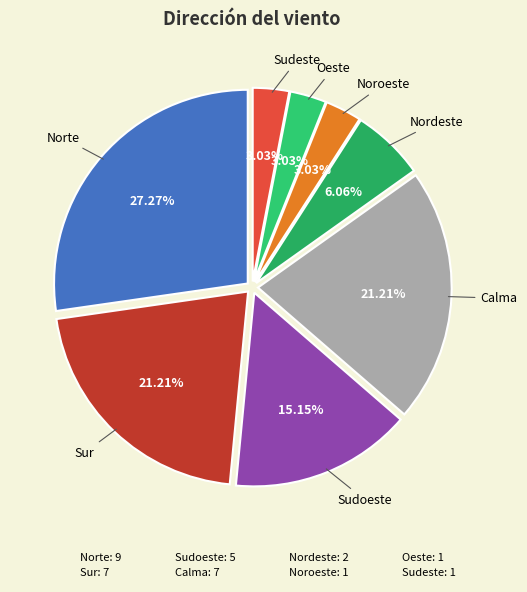

To the nearest percent, what percentage of the pie is Sur?

21%